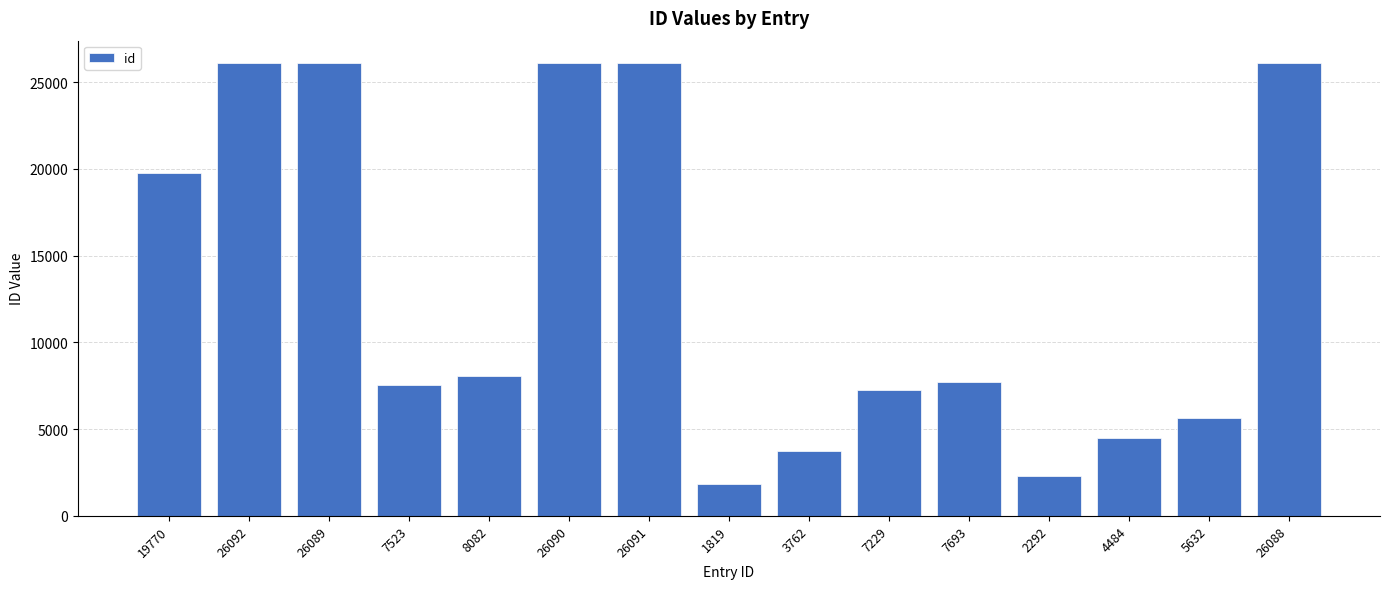

How many bars are there in total?

15